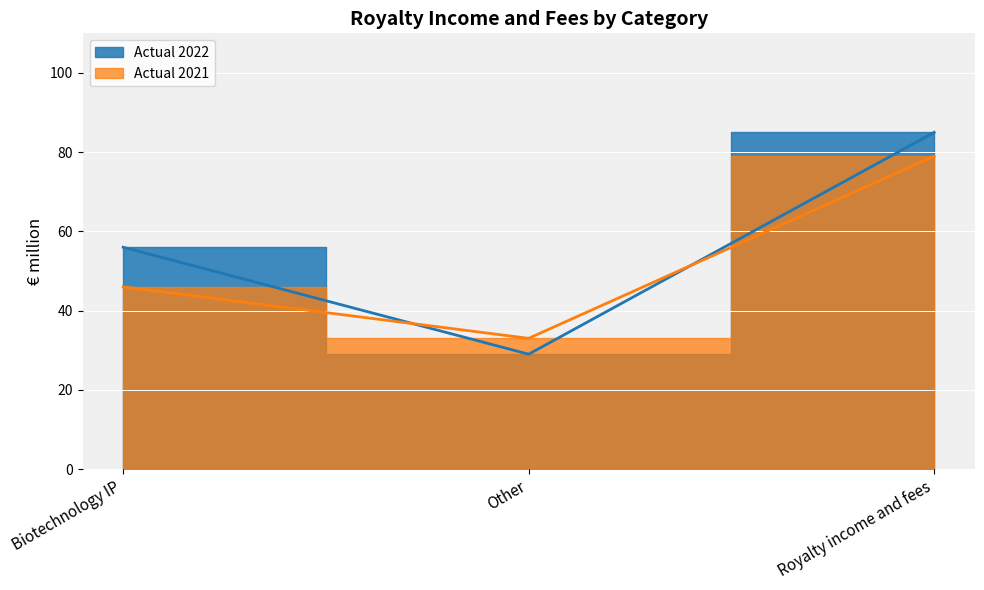

Reading left to right, transcribe all the data shown in this chart.

Actual 2022: 56	29	85
Actual 2021: 46	33	79